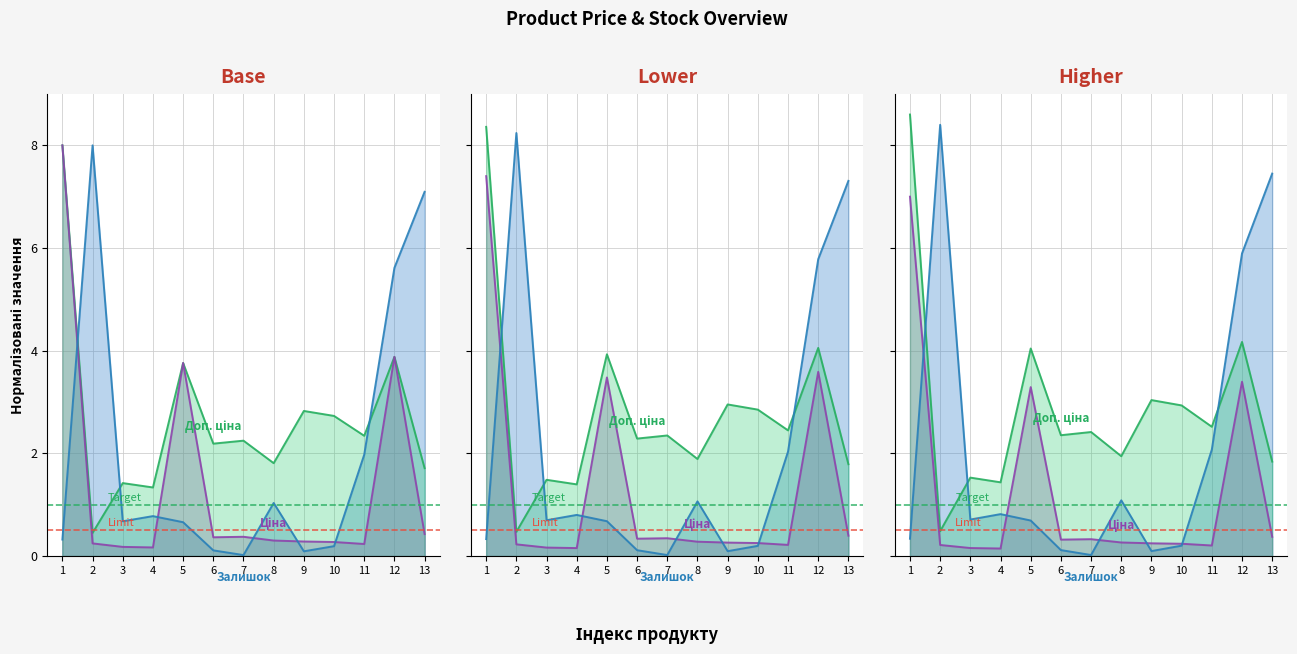

At how many categories does at least one series exceed 2?

10